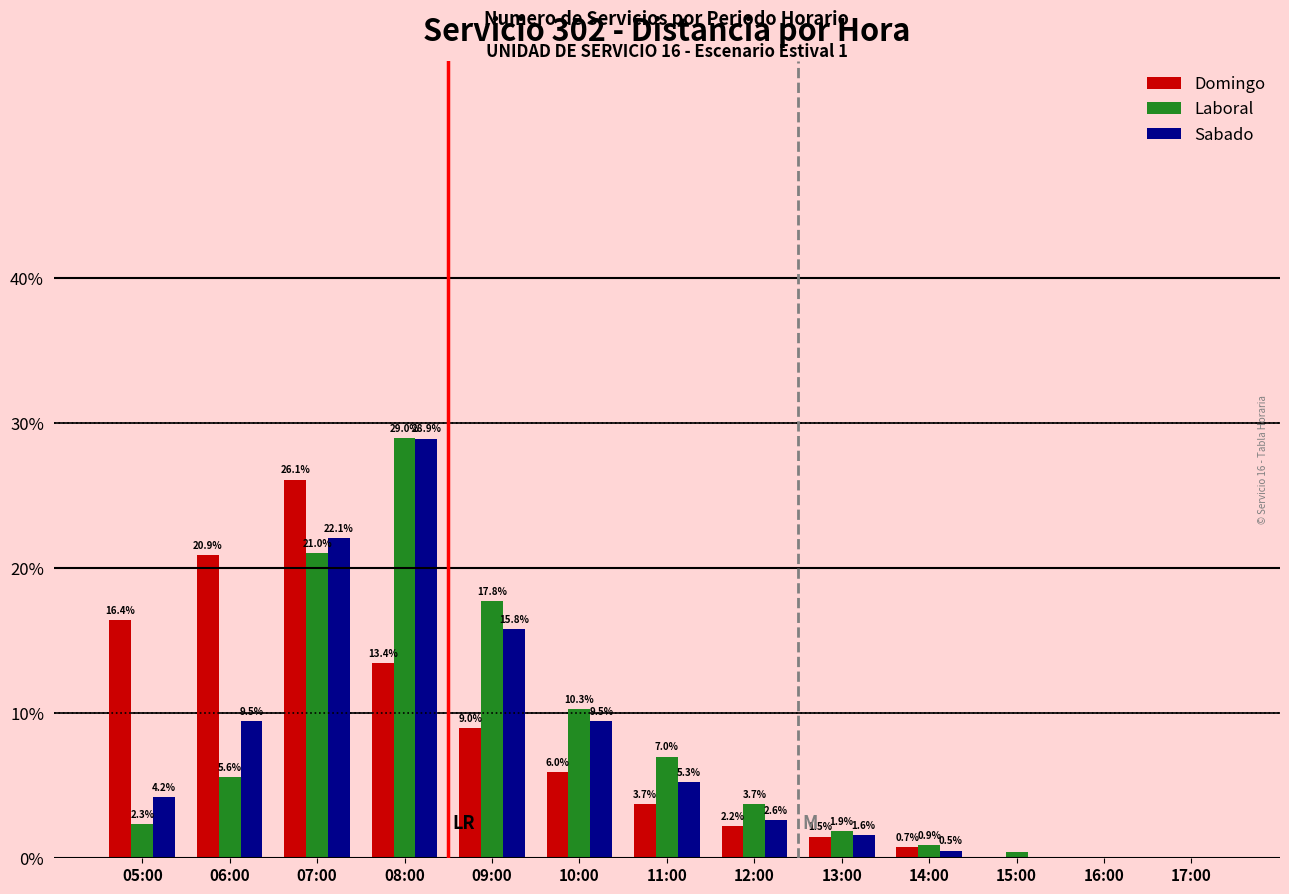

How many distinct data groups are displayed?

3